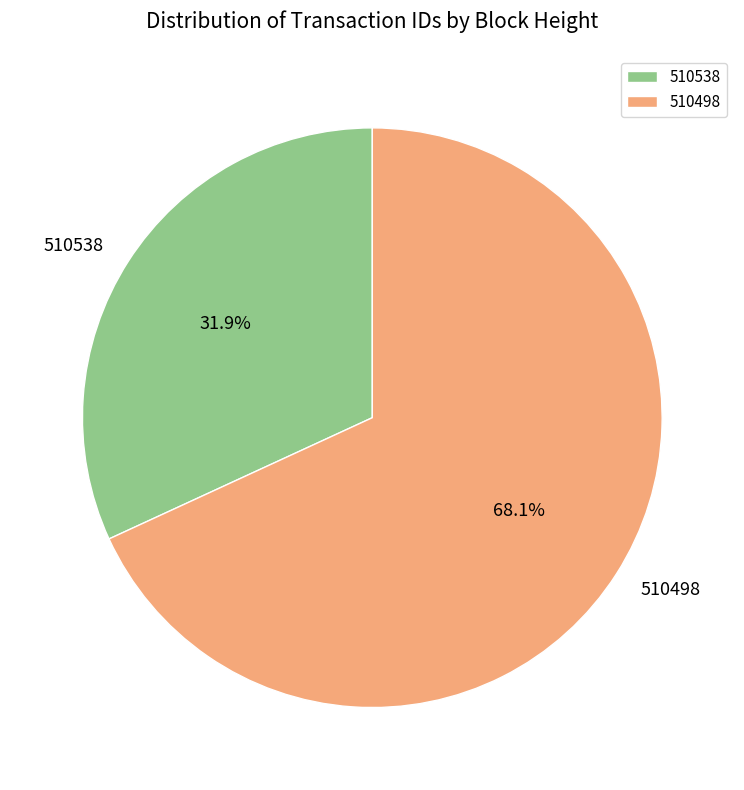

Is 510498 the majority of the pie?

Yes